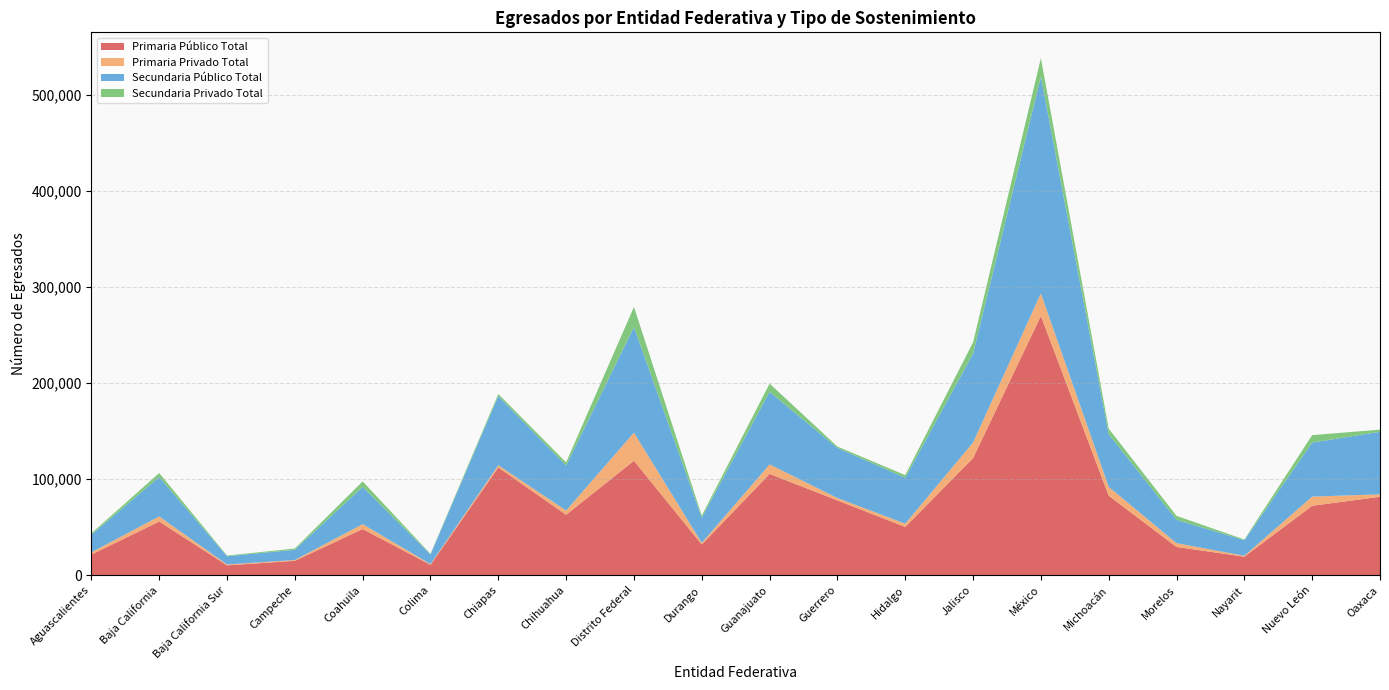

Reading left to right, list all the values displayed in this chart.

Primaria Público Total: 21572	55969	10392	15055	48178	10895	112231	63008	119215	32089	105512	77972	50329	122017	269949	82857	29525	19401	72354	81737
Primaria Privado Total: 2334	5273	884	856	5053	762	2289	4382	29188	1624	9877	2427	3368	16177	23351	9149	3919	910	9516	2500
Secundaria Público Total: 18308	41004	8571	10652	38730	9999	72000	46827	110003	26363	75558	52116	47826	92491	225492	54845	24300	16194	56262	65053
Secundaria Privado Total: 1469	4134	699	1316	5734	632	2151	3270	20837	2020	8532	1458	2713	11717	19248	5722	4092	762	7716	2262